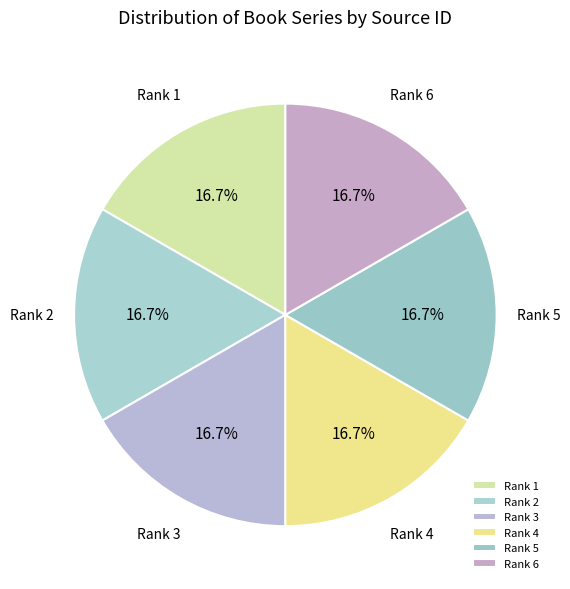

Is it true that Rank 3 is 5% of the pie?

False